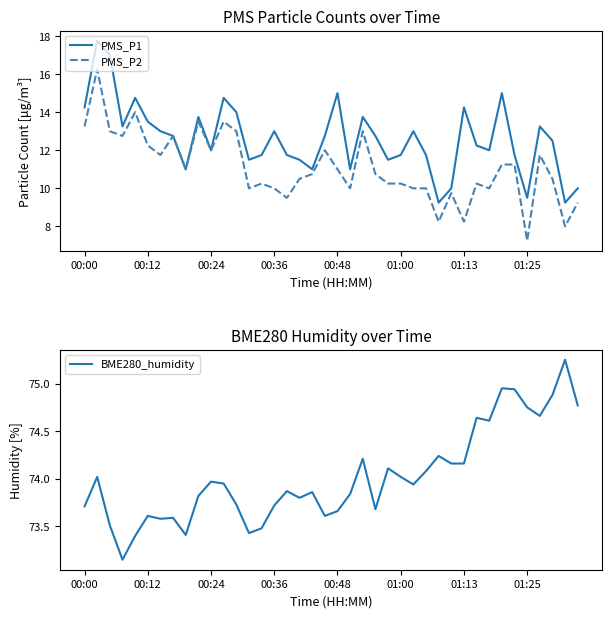

Is the value of PMS_P1 at 9 greater than the value of BME280_humidity at 37?

No